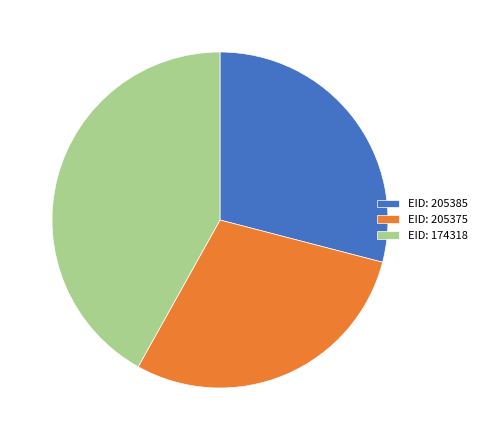

Which slice is the largest?

EID: 174318